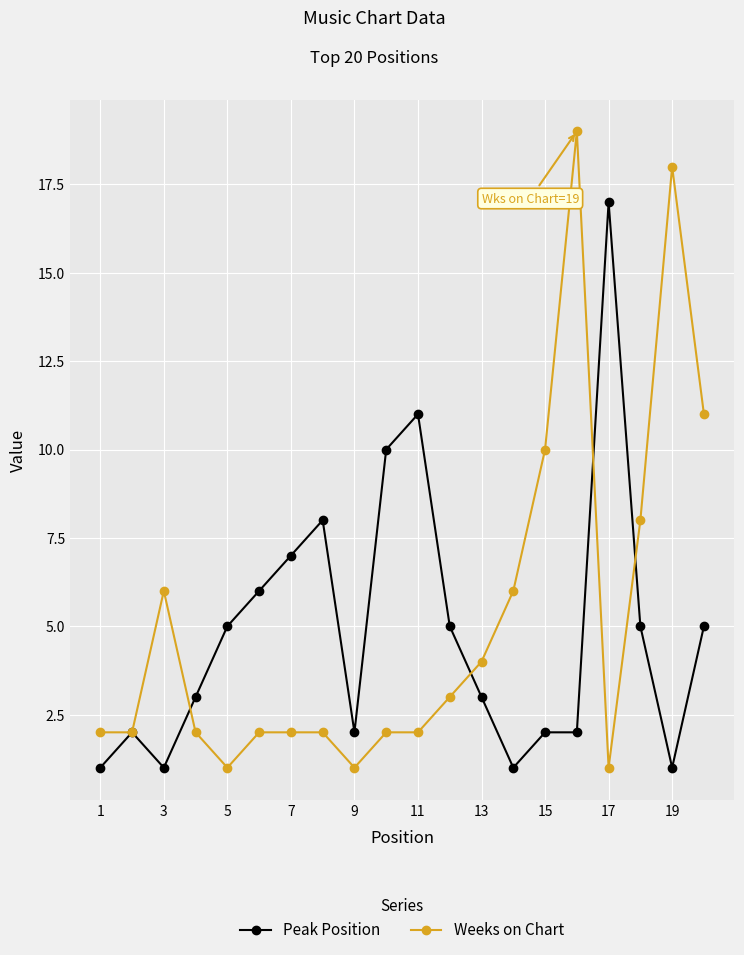

True or false: Peak Position has more than 1 interior local peaks.

True